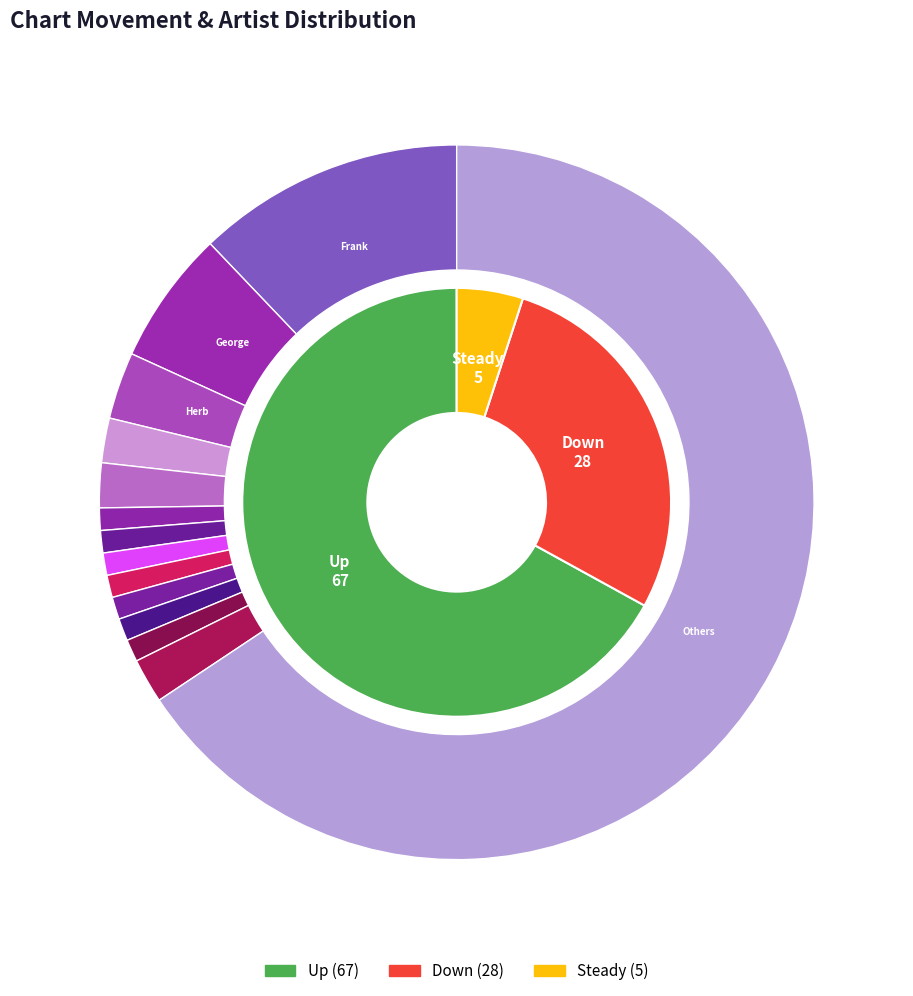

True or false: down accounts for 28% of the total.

True